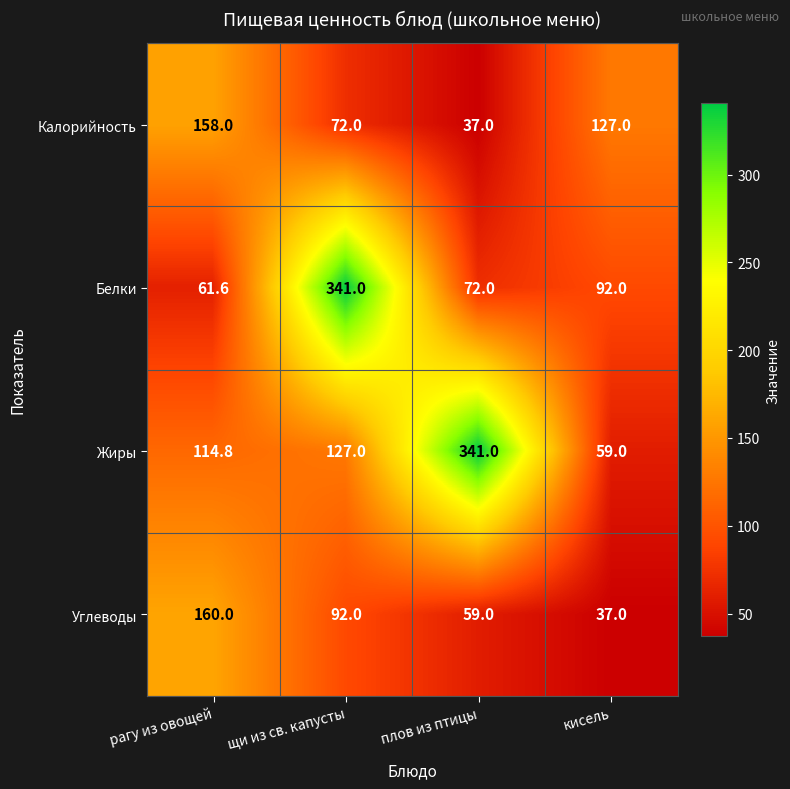

At how many categories does at least one series exceed 328?

2